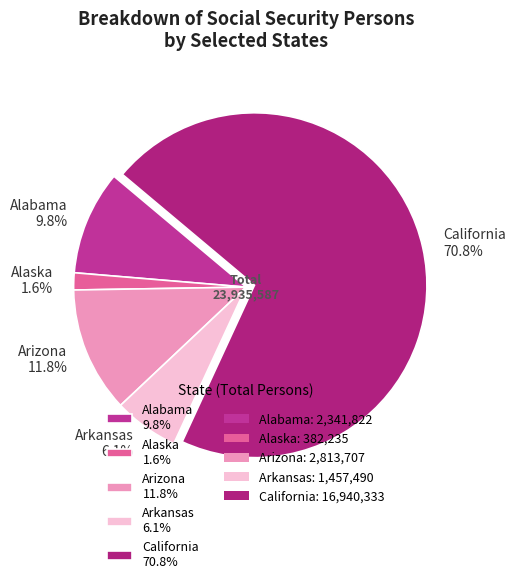

Between Alaska and California, which is larger?

California